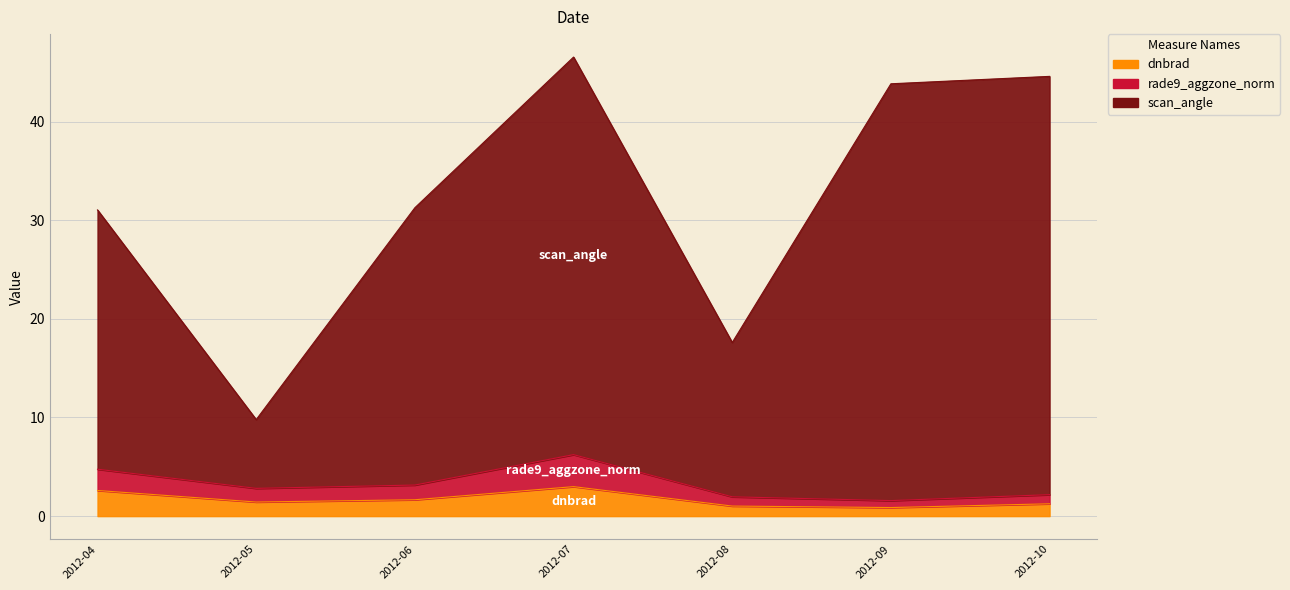

At which category does scan_angle reach its first local valley?

2012-05